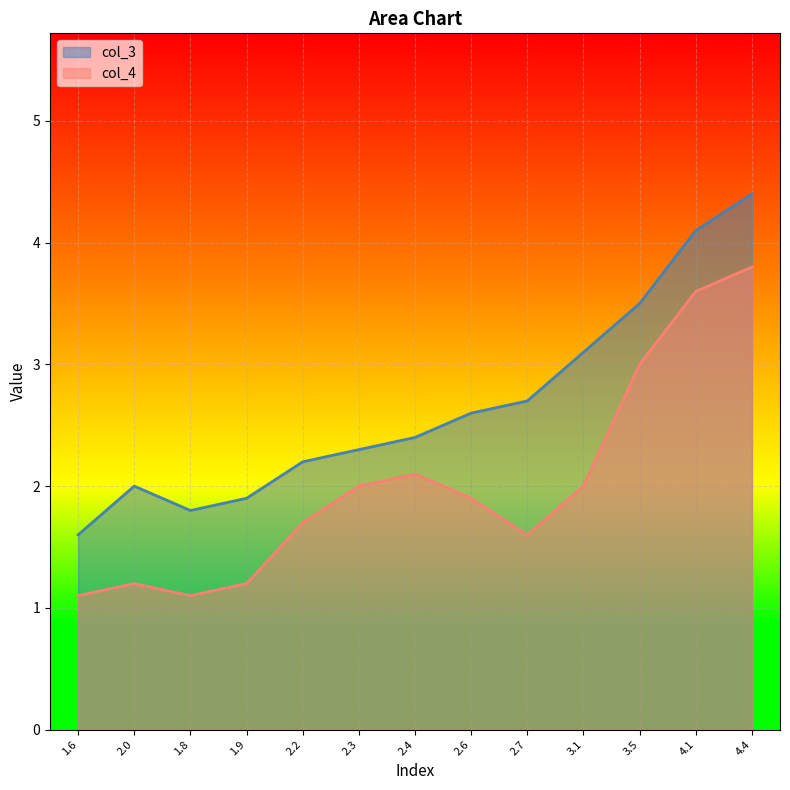

At which category does col_4 reach its first local peak?

2.0